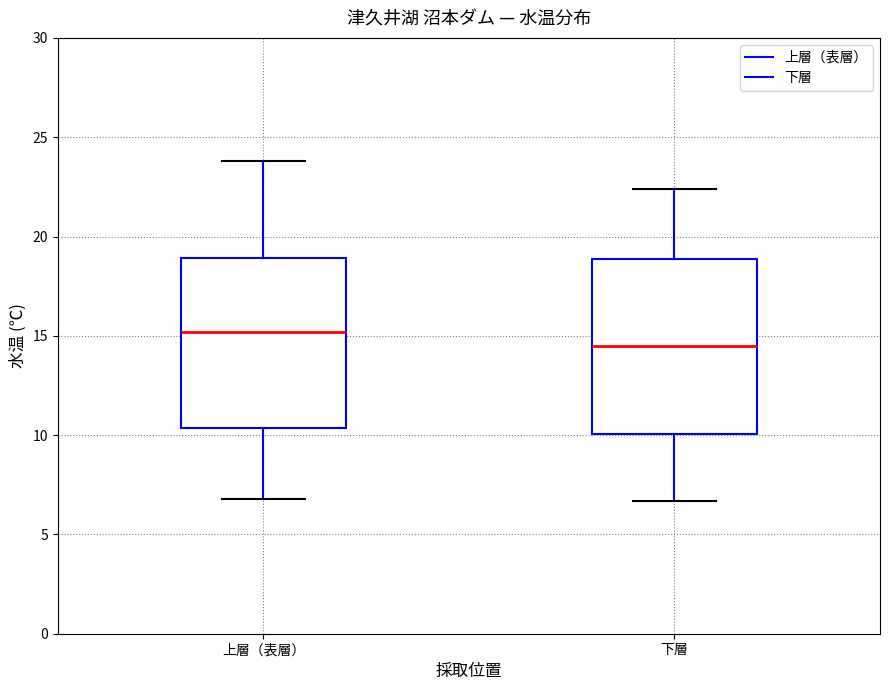

Reading left to right, read every box against the y-axis: the position of its median line, the range the box covers, and the ends of its whiskers. The values are not printed on the chart, so give them approximately, as read against the axis.

上層（表層）: median 15.0, box 10.5 to 19.0, whiskers 7.0 to 24.0
下層: median 14.5, box 10.0 to 19.0, whiskers 6.5 to 22.5